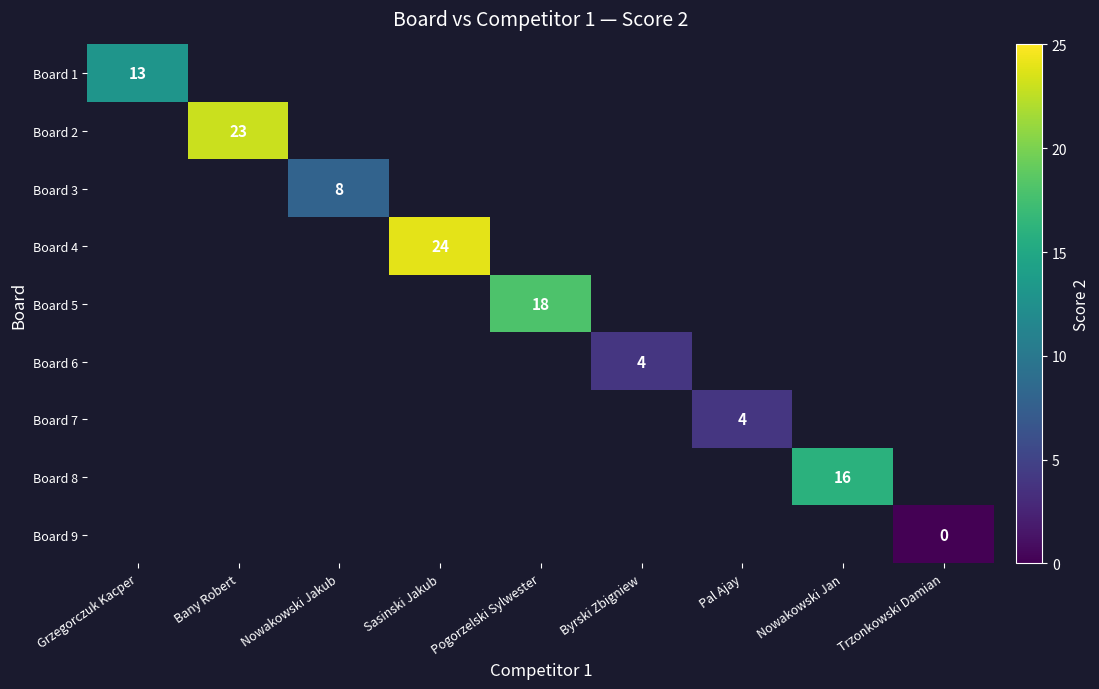

At how many categories does at least one series exceed 15?

4